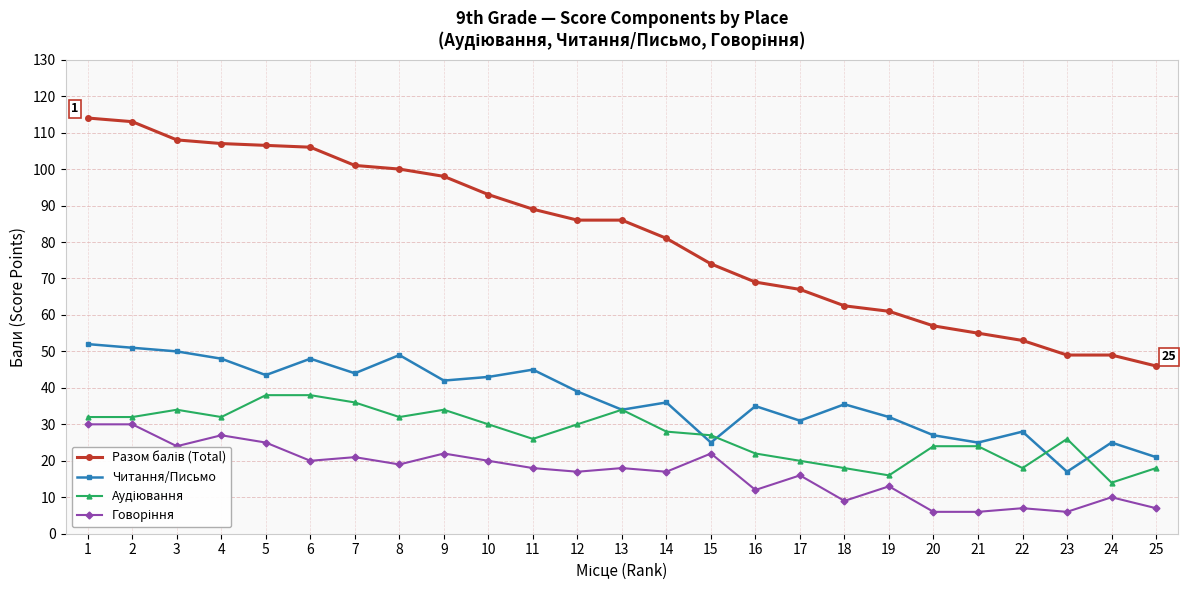

Count the number of data series in this chart.

4